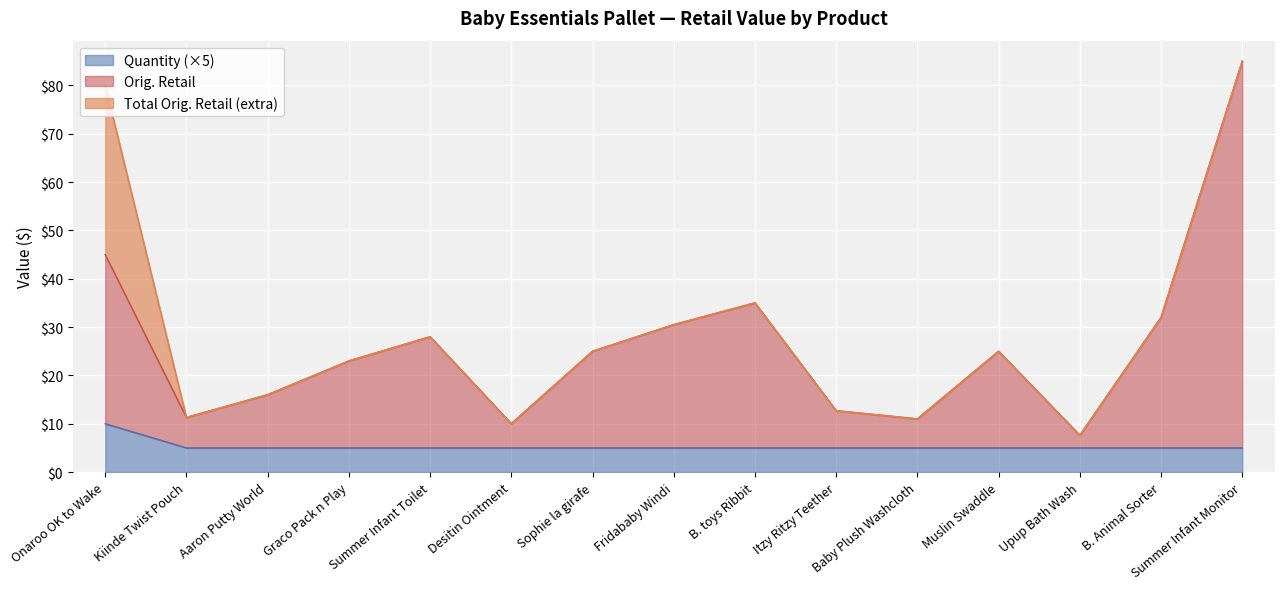

The value of Quantity at B. Animal Sorter is 5.0. True or false?

True